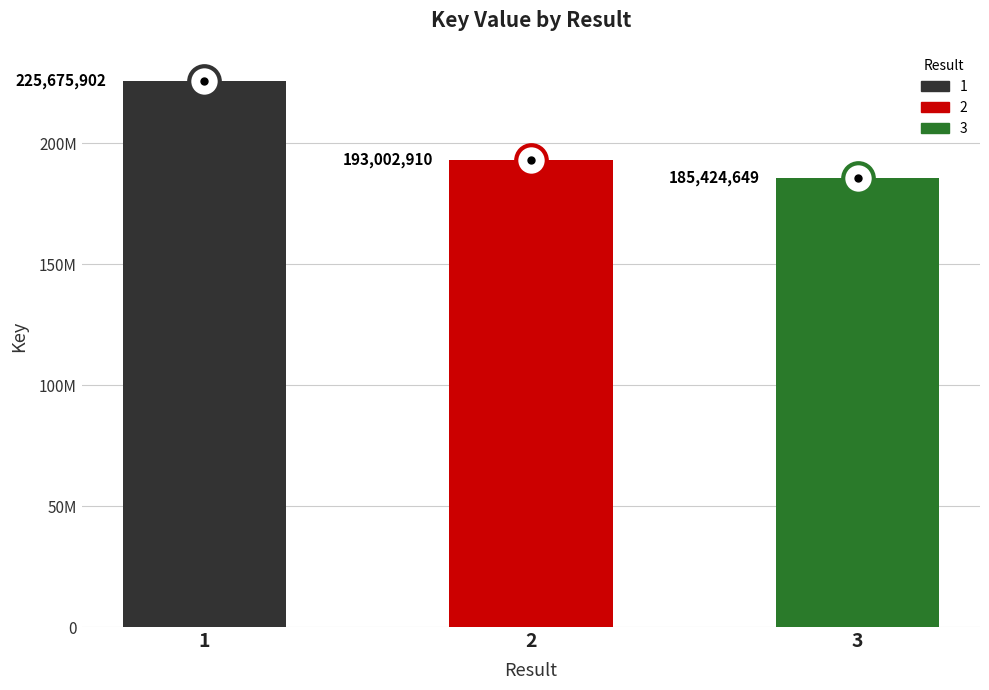

Rank the categories by value from lowest to highest.

3, 2, 1